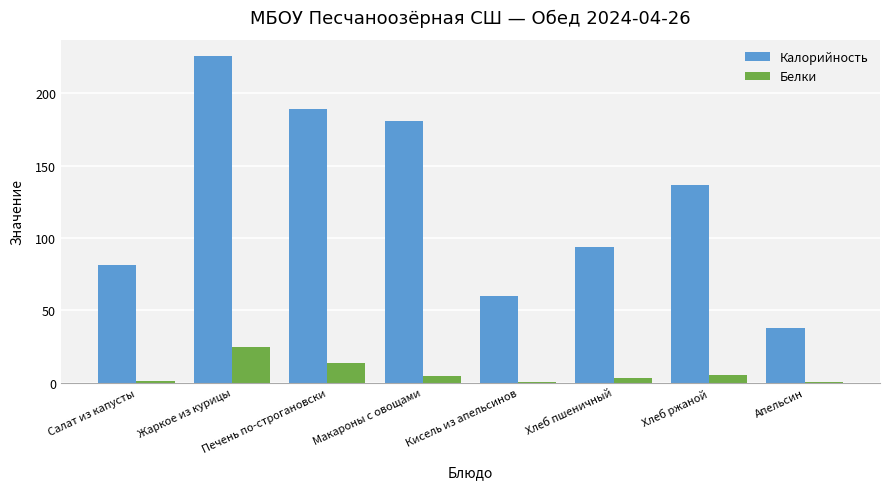

At which label does Калорийность reach its peak?

Жаркое из курицы